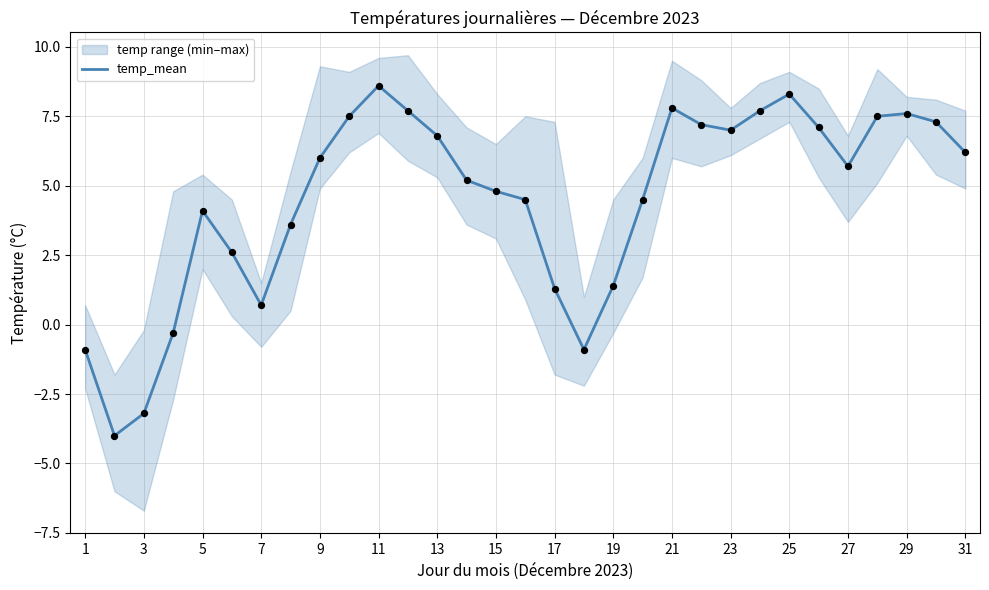

The value of temp_mean at 3 is -1.6. True or false?

False